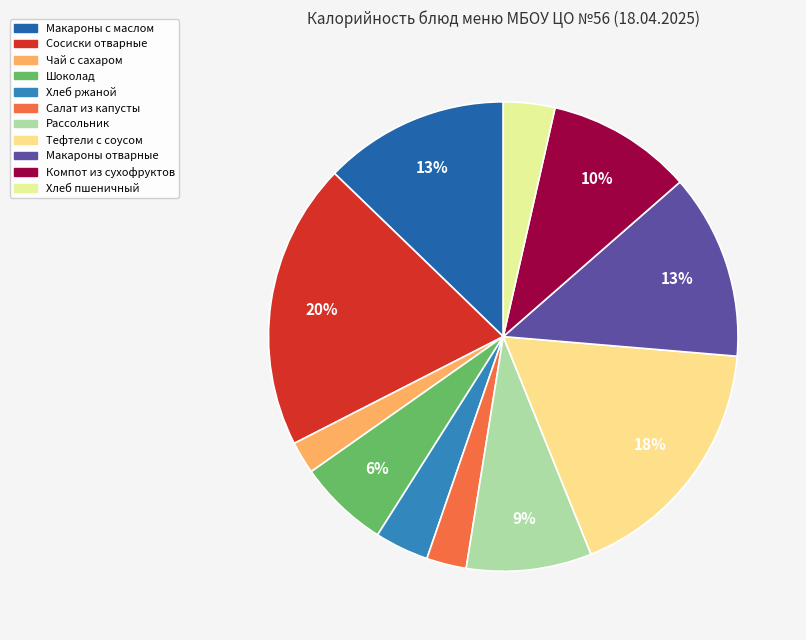

Is there a majority slice in this chart?

No